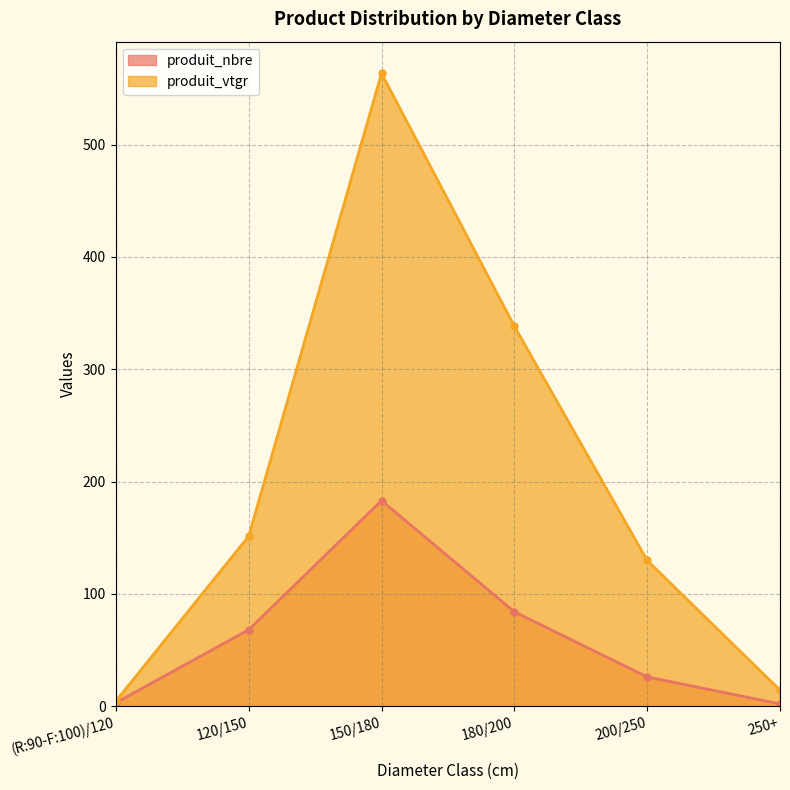

How many series are shown in this chart?

2